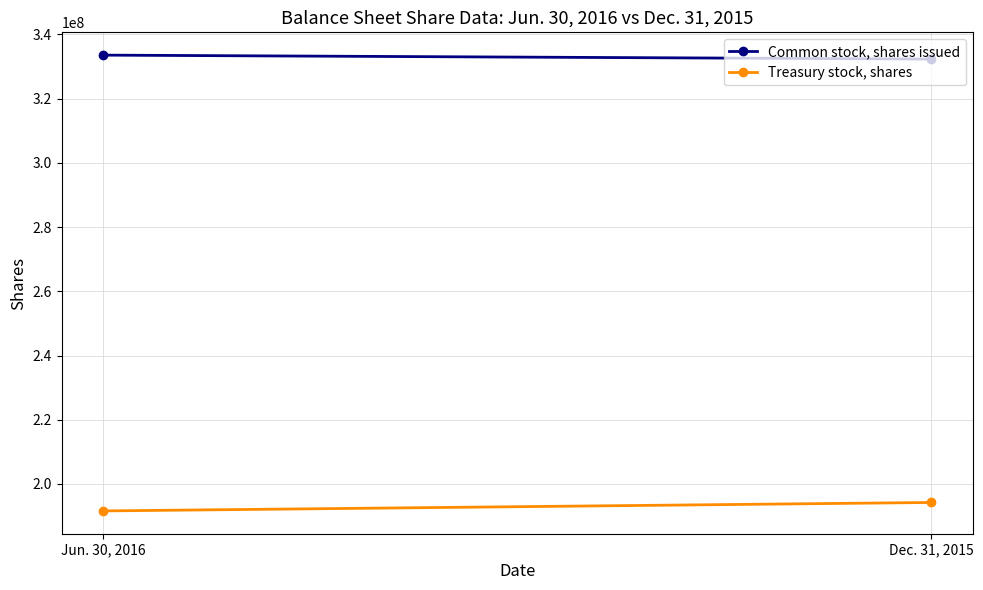

What is the sum of all Common stock, shares issued values?

665894283